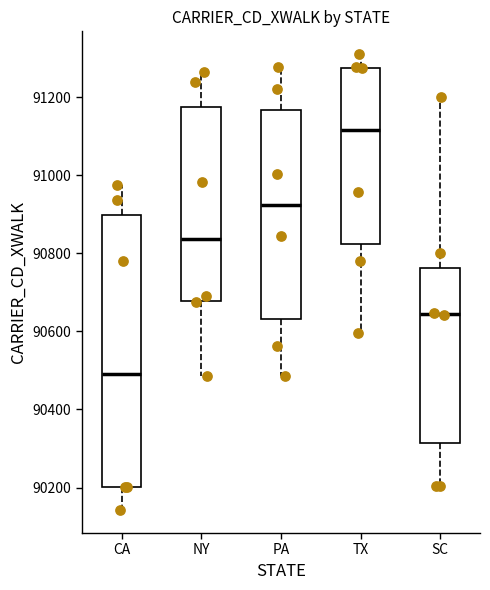

Which box has the highest median line?

TX